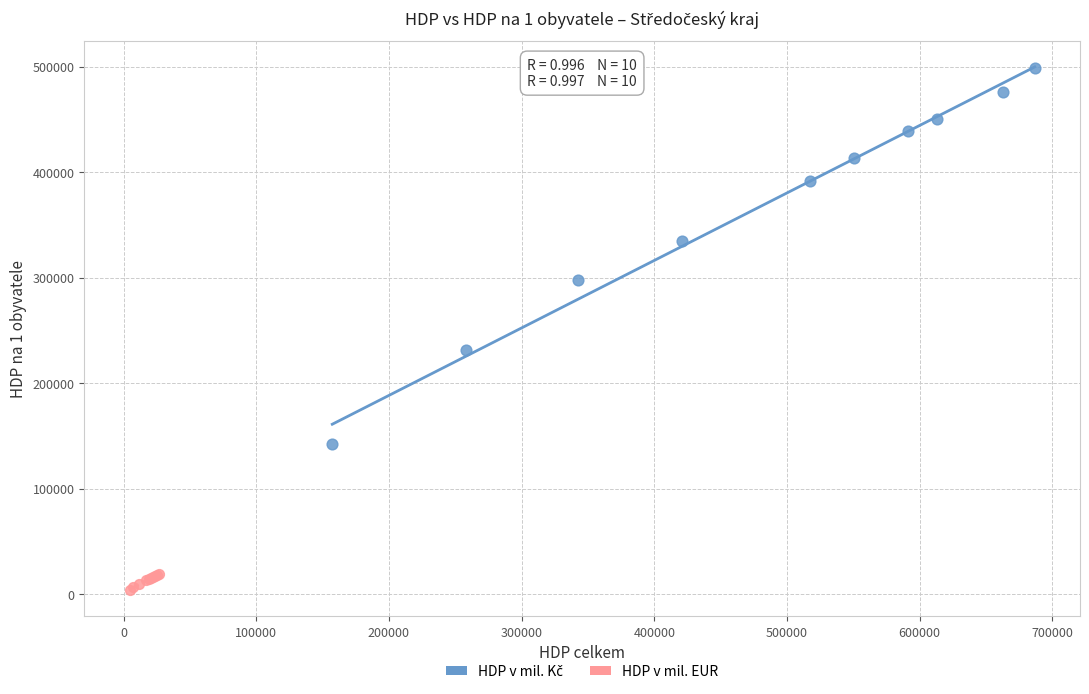

Which series contains the lowest Y value?

HDP v mil. EUR